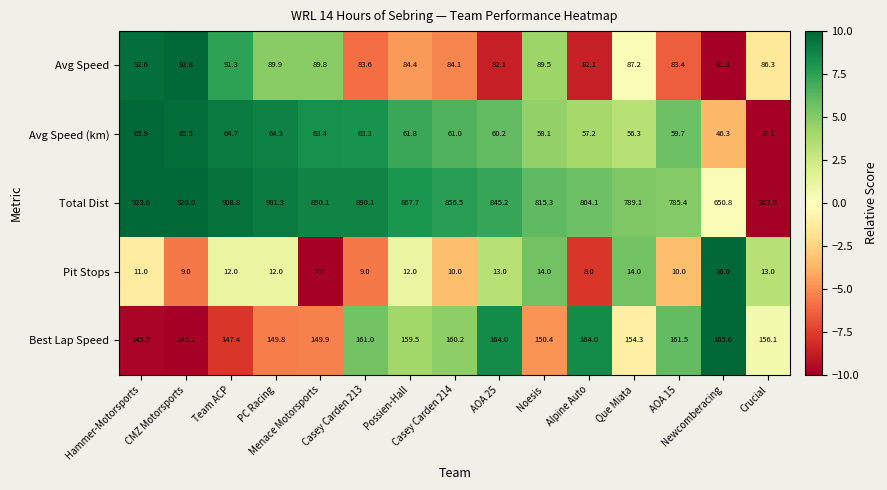

What is the difference between the second highest and second lowest values in the Pit Stops series?

6.0